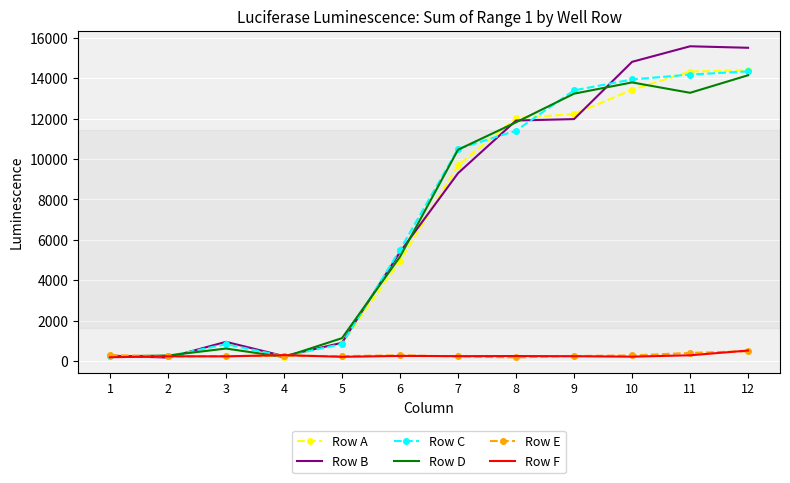

What is the approximate value of Row C at 5?

847